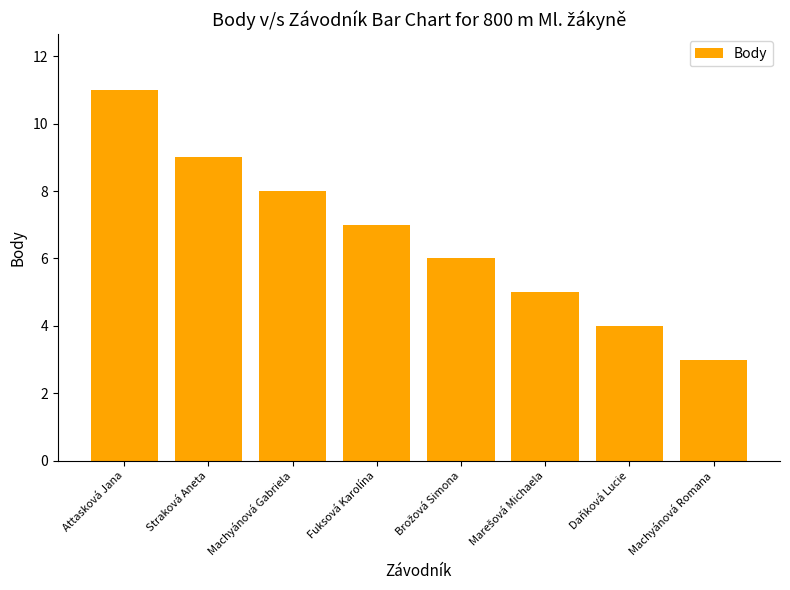

Reading left to right, list all the values displayed in this chart.

11	9	8	7	6	5	4	3